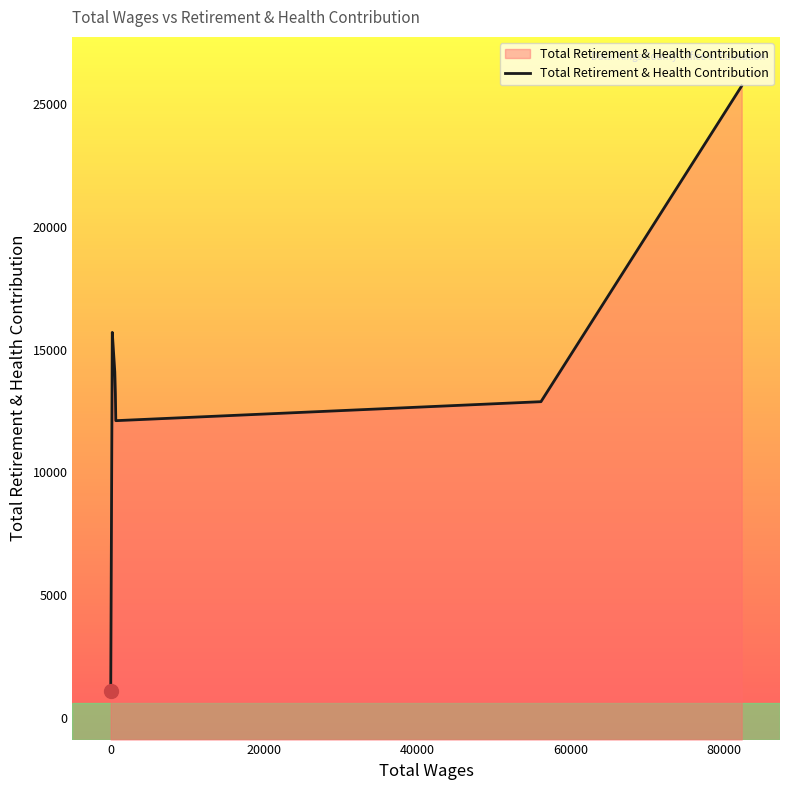

True or false: there are more than 2 points higher than both neighbors.

False